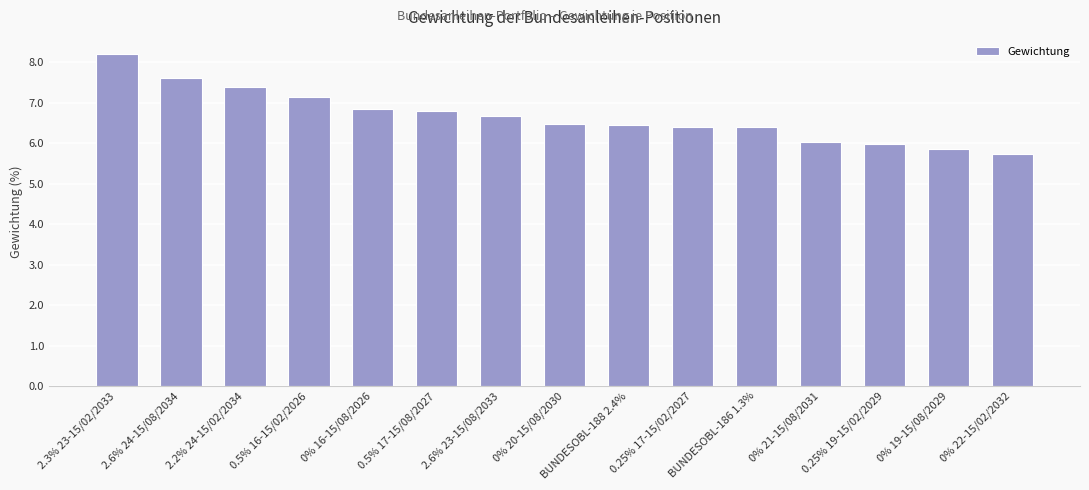

Are the bars horizontal?

No